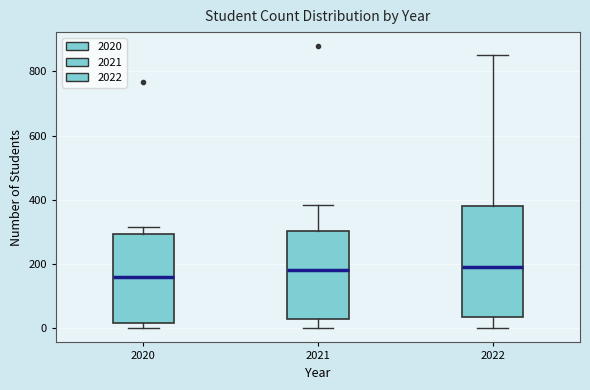

Reading left to right, transcribe this box plot: for each box, give where its median line is, the range the box spans, and where its two whiskers end, as read against the y-axis. The values are not printed on the chart, so give them approximately, as read against the axis.

2020: median 160, box 20 to 300, whiskers 0 to 320
2021: median 180, box 20 to 300, whiskers 0 to 380
2022: median 200, box 40 to 380, whiskers 0 to 860